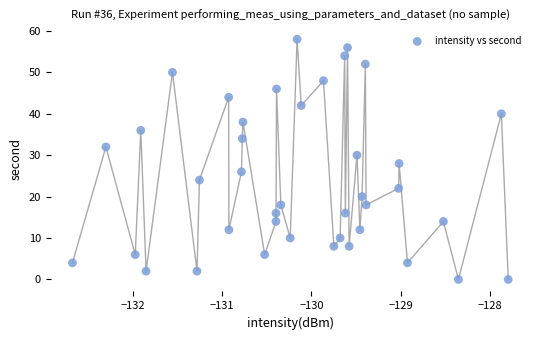

What is the range of Y values (max minus min)?

58